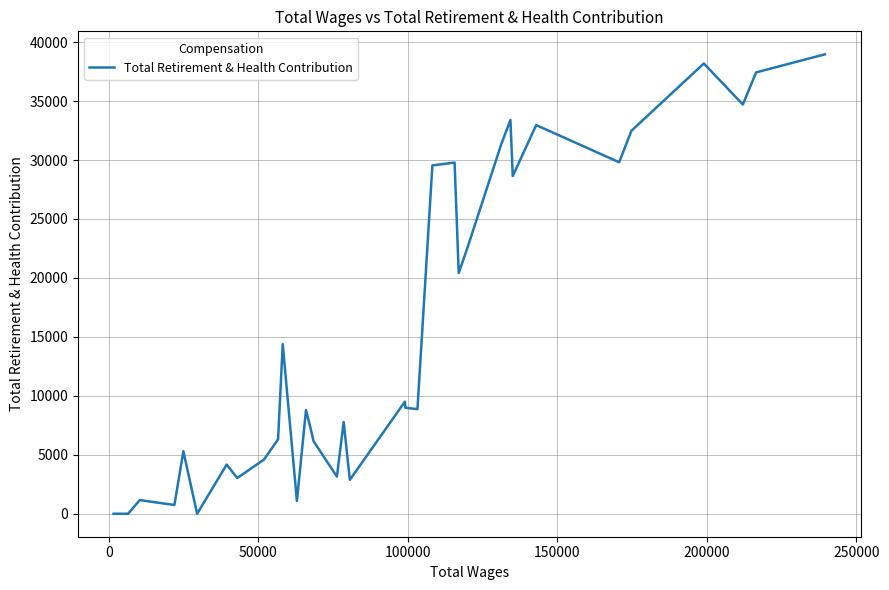

What is the difference between the maximum and minimum values?

38968